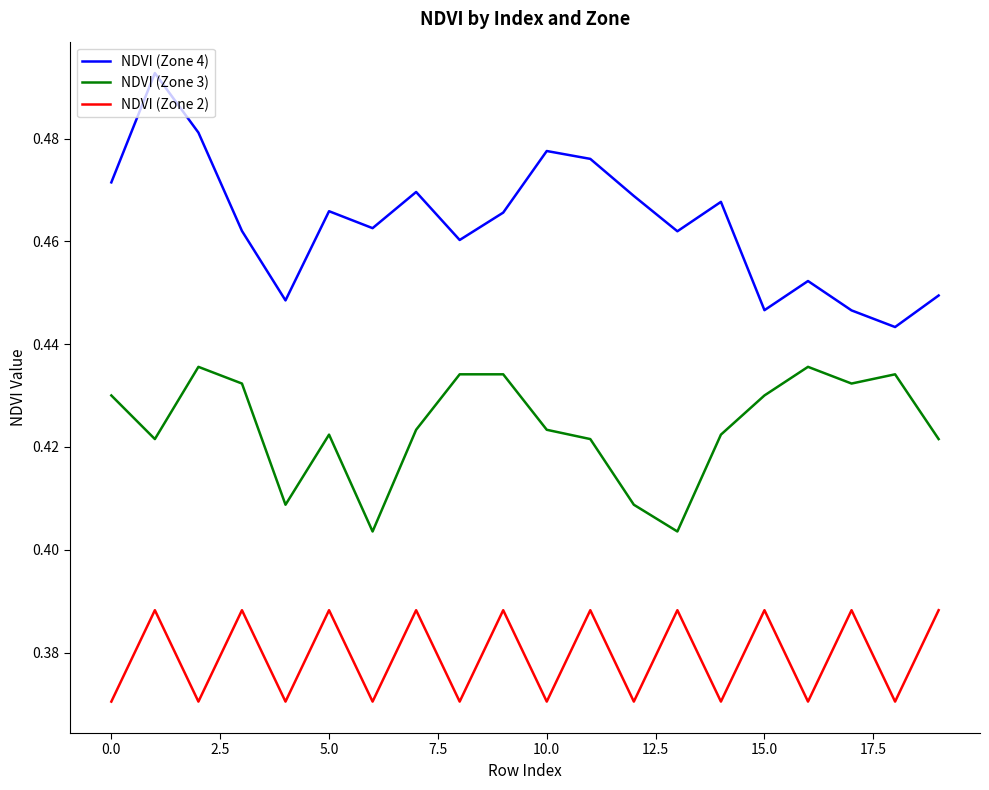

True or false: NDVI (Zone 4) and NDVI (Zone 2) cross at least once.

False